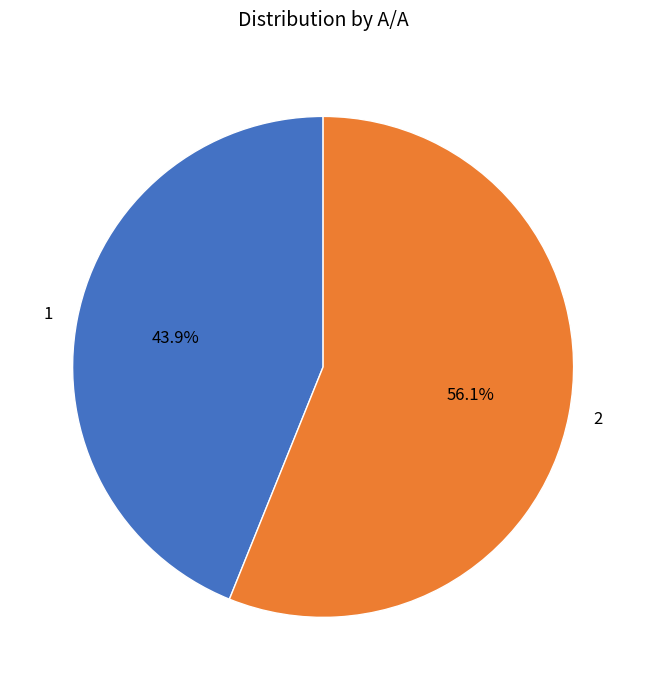

What is the ratio of the value at 1 to the value at 2?

0.8